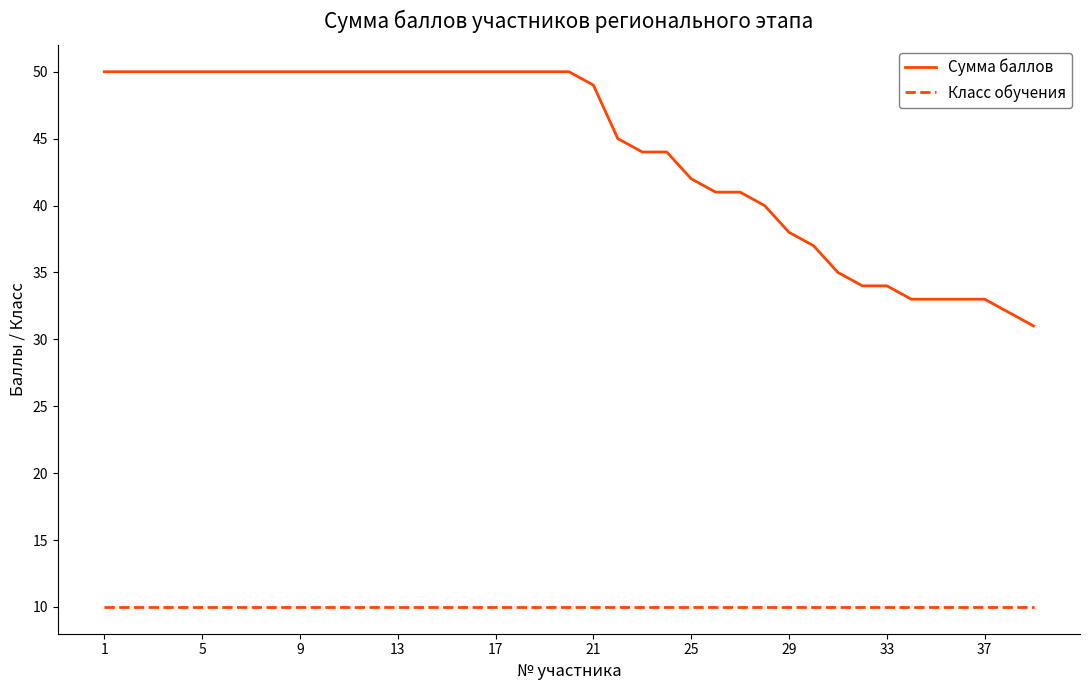

Which series has the widest spread of values?

Сумма баллов